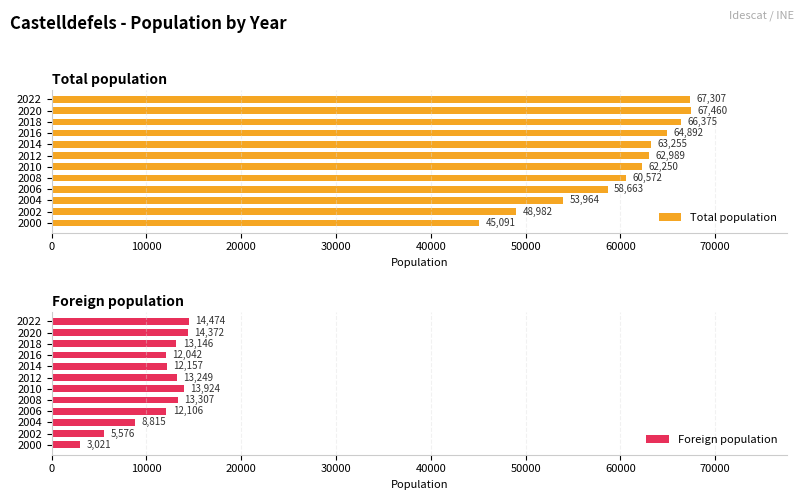

The Foreign population series shows 12042 at 2016. True or false?

True